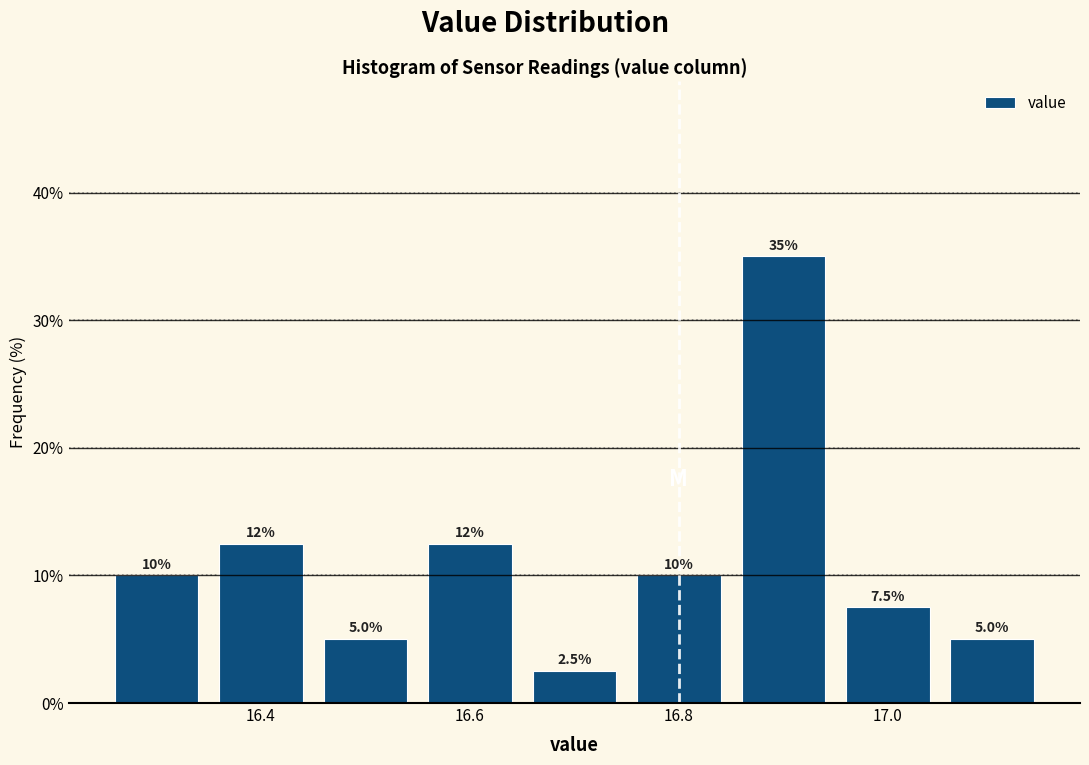

Which range on the x-axis has the tallest bar?

16.85 to 16.95